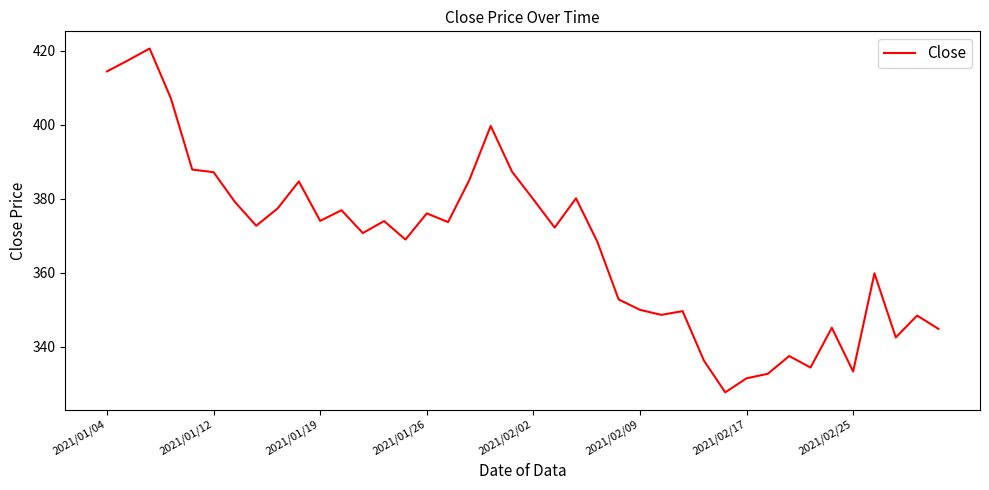

What is the minimum value shown in the chart?

327.7